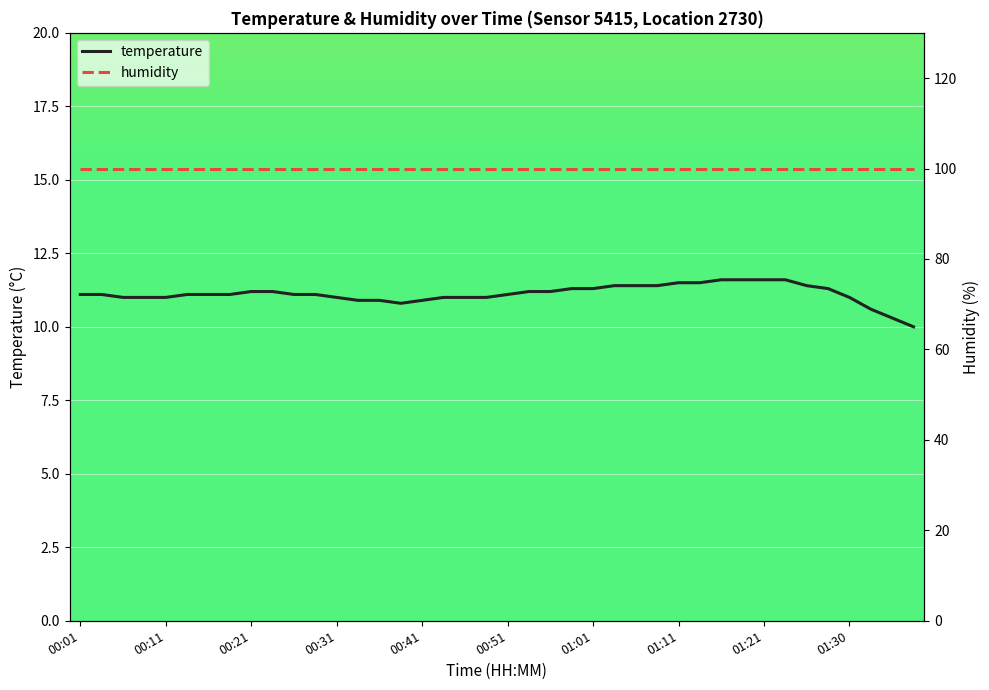

The value of temperature at 00:31 is 4.5. True or false?

False